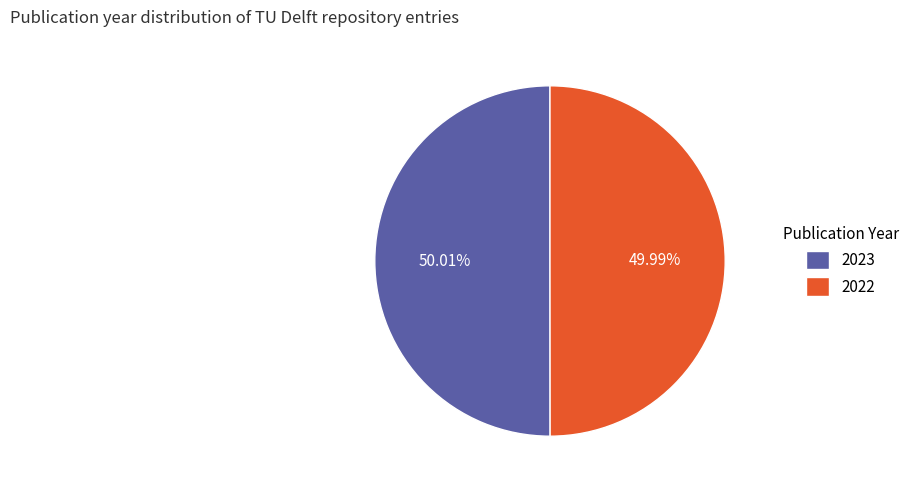

Combined, do 2023 and 2022 account for over 50%?

Yes